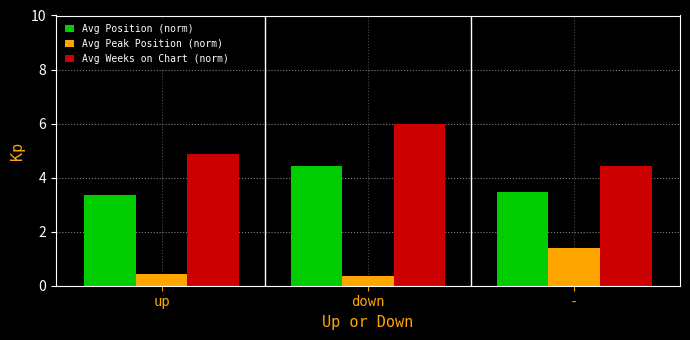

The Avg Weeks on Chart (norm) series shows 4.4 at -. True or false?

True